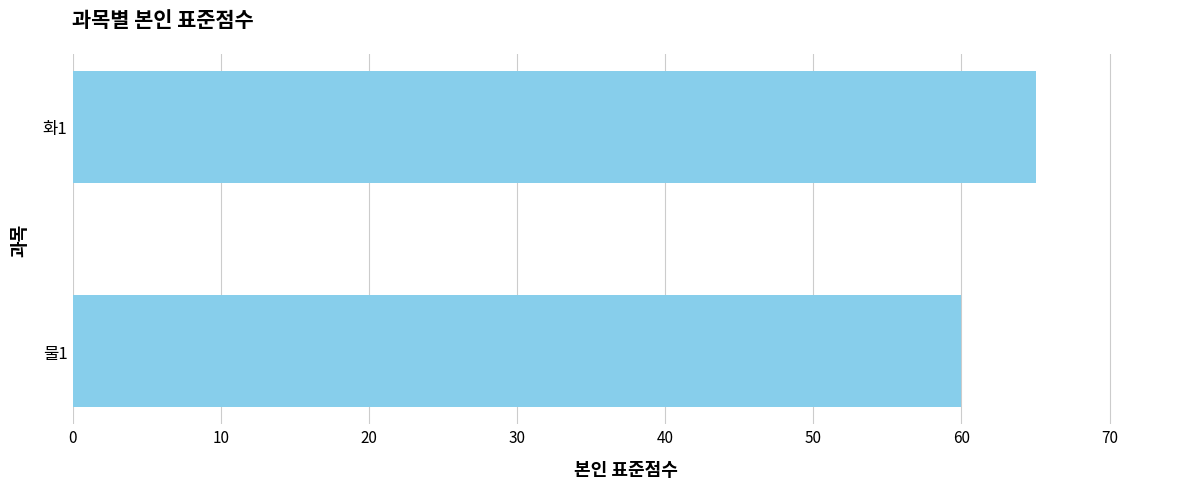

Which category has the highest value across all series?

화1